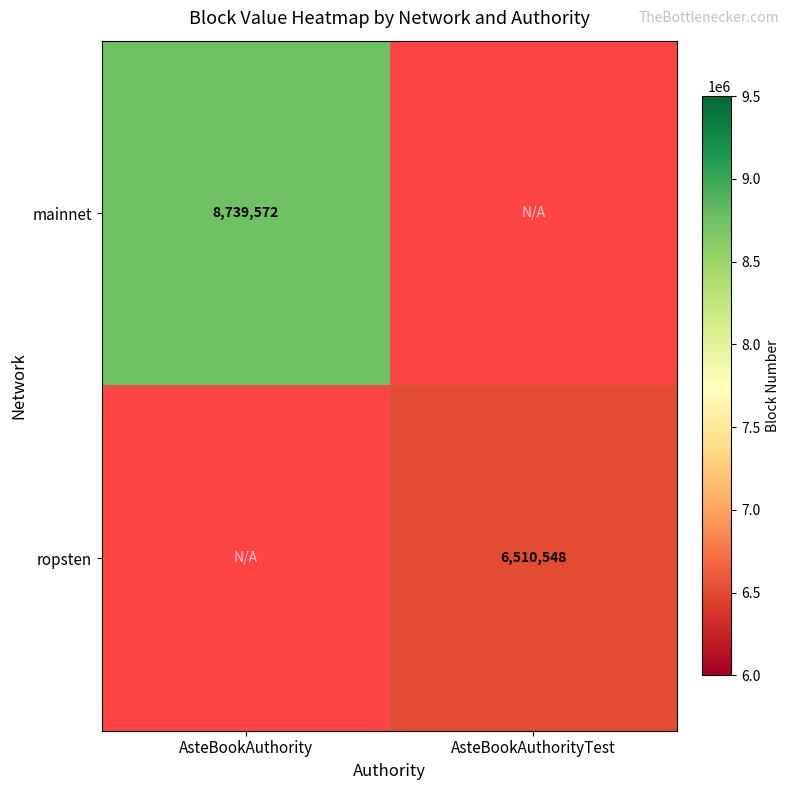

True or false: mainnet has a value of 3847329 at AsteBookAuthority.

False